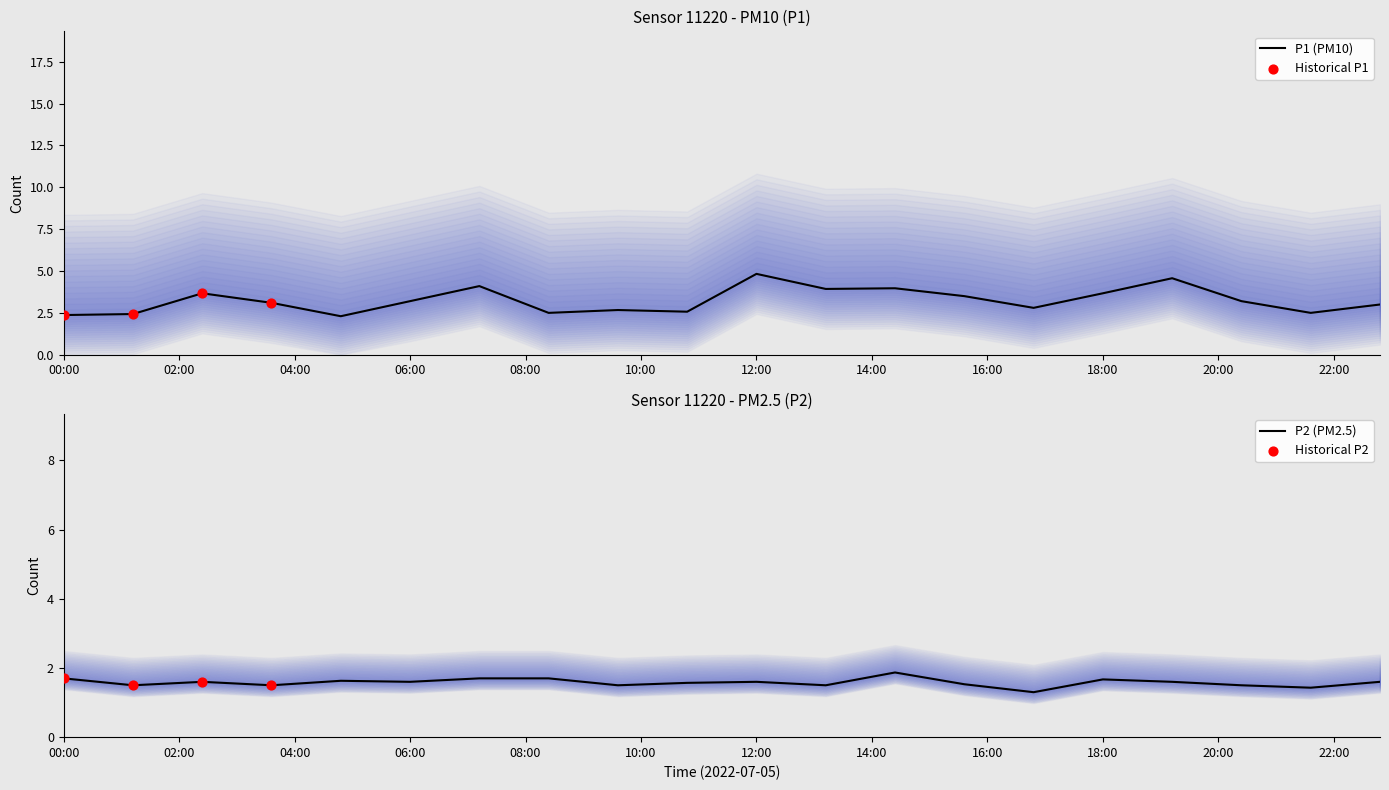

Which series has the largest Y range (max minus min)?

P1